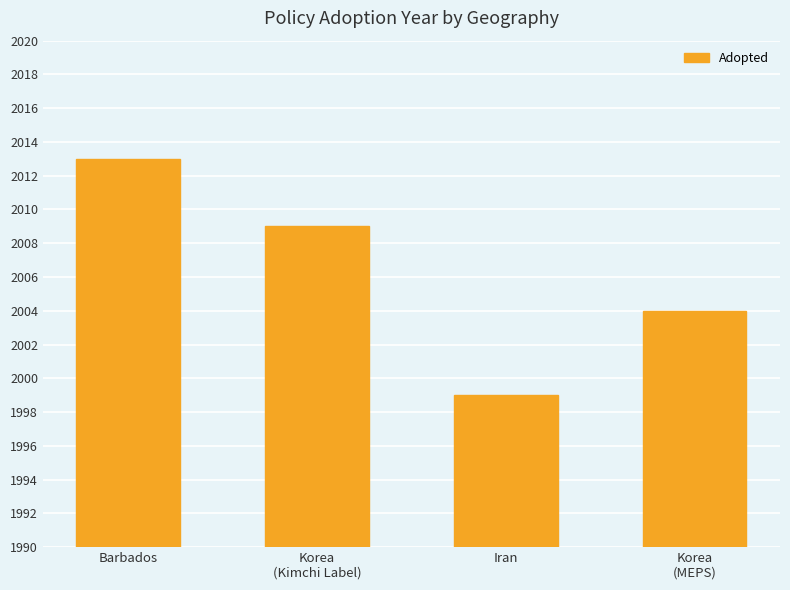

Rank the categories by value from lowest to highest.

Iran, Korea
(MEPS), Korea
(Kimchi Label), Barbados